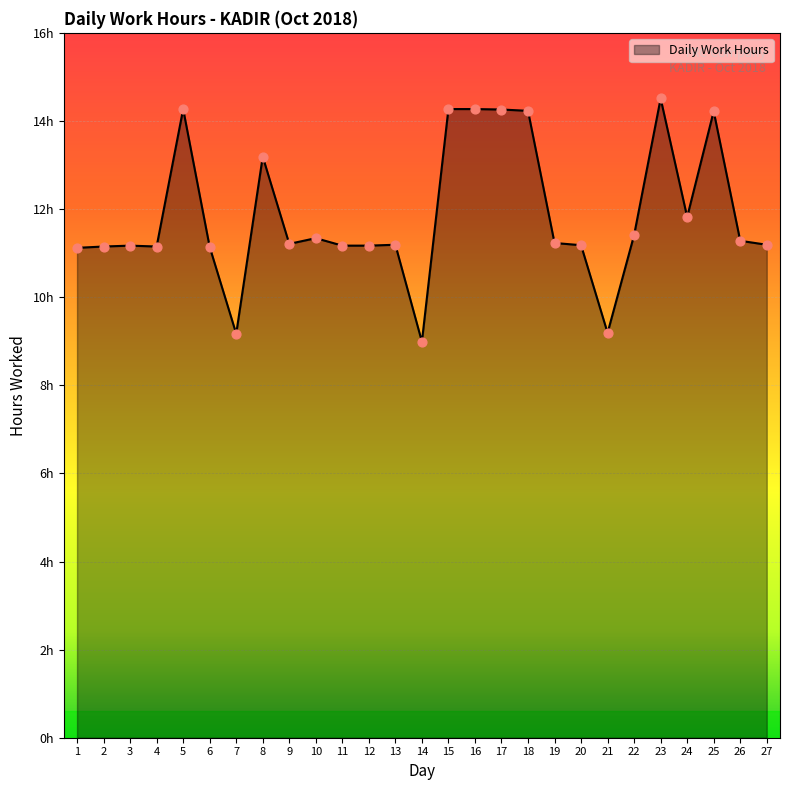

What is the change in value from 13 to 23?

+3.3